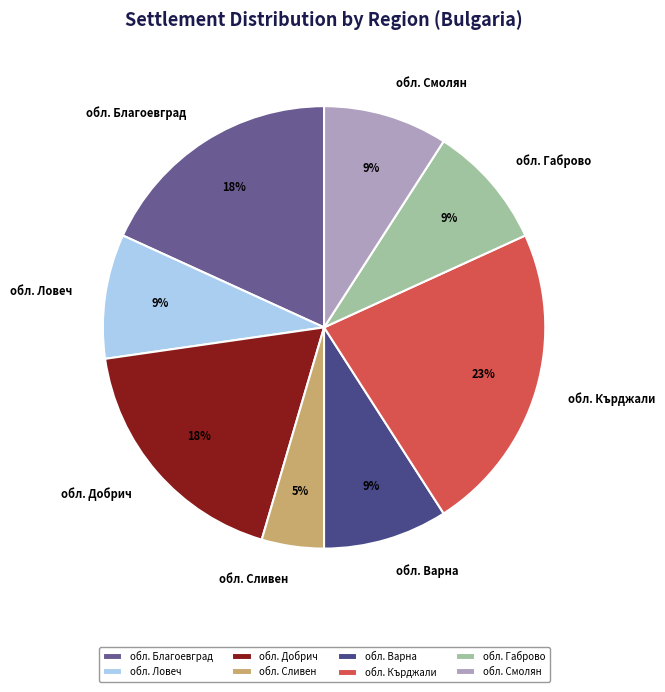

Combined, do обл. Смолян and обл. Кърджали account for over 50%?

No